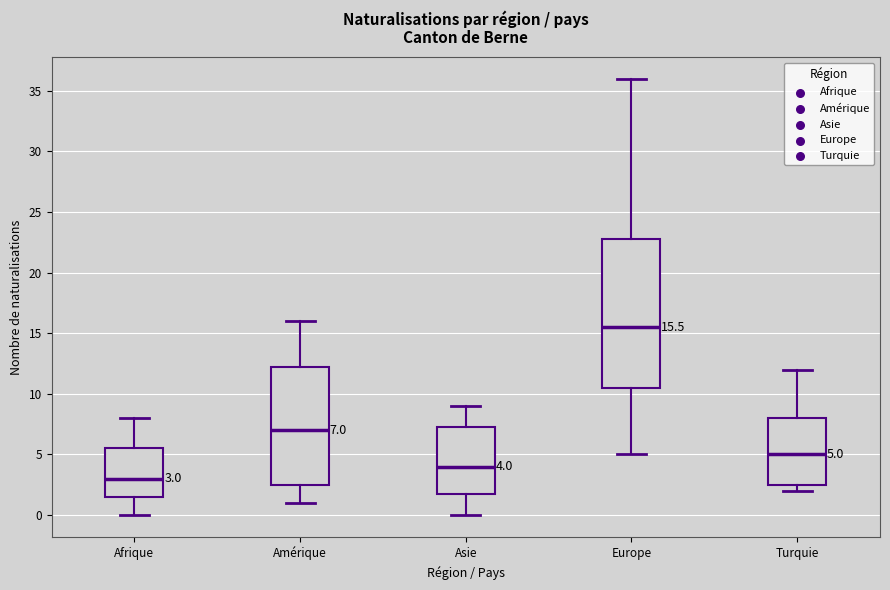

Which box has the highest median line?

Europe